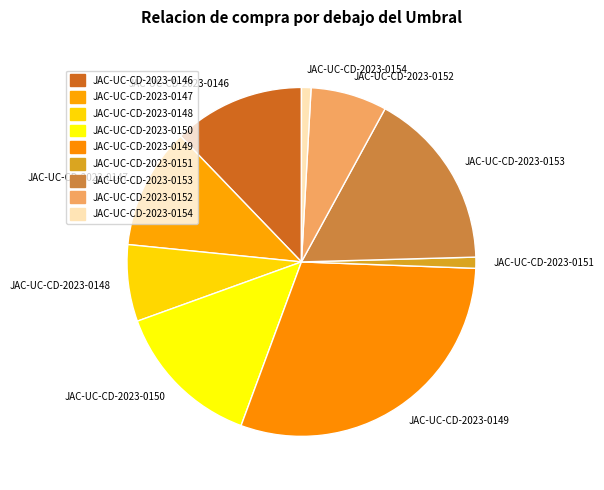

Does JAC-UC-CD-2023-0152 represent more than half of the total?

No